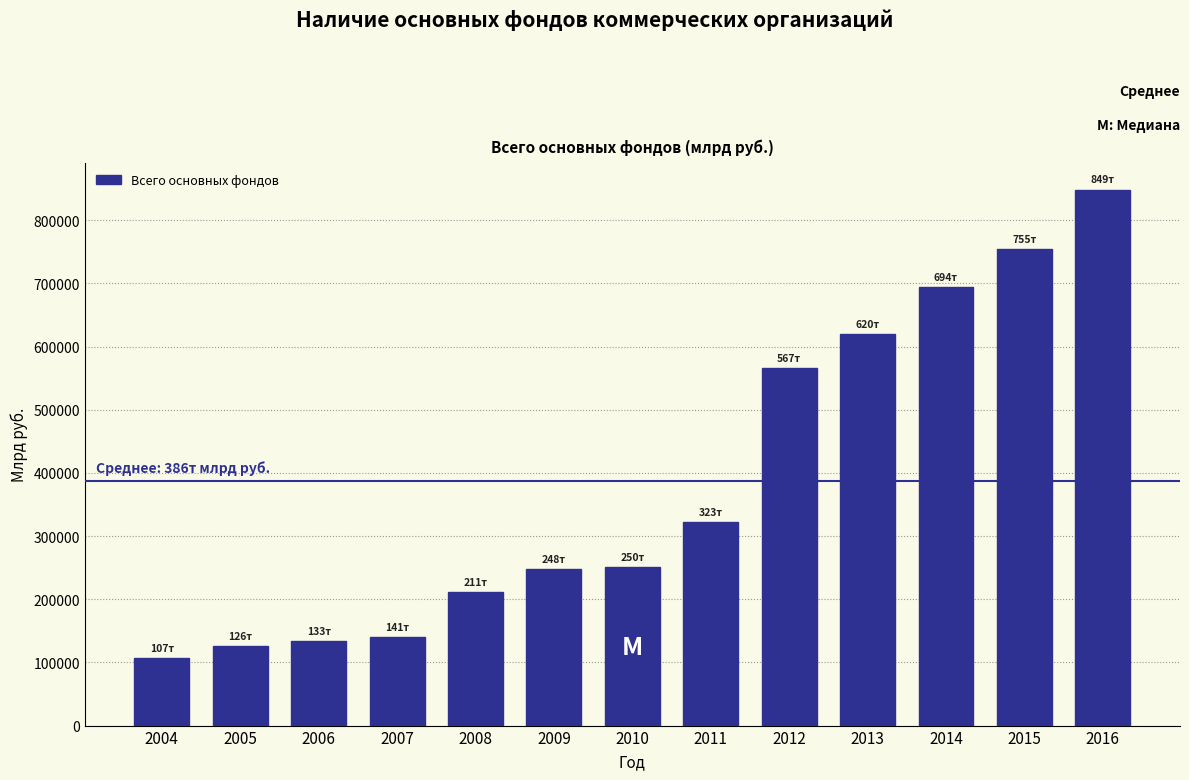

What is the approximate value at 2006?

133159.7